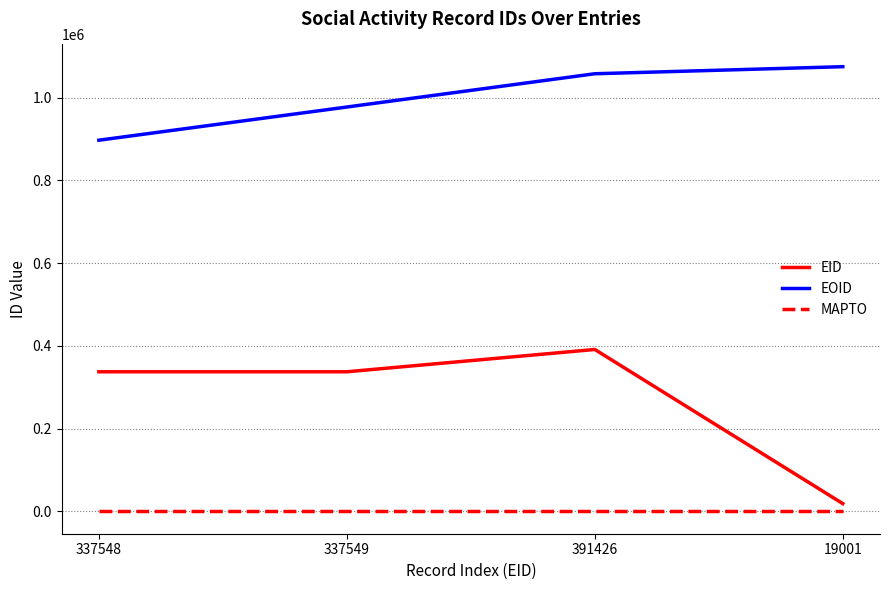

Which series has the largest total across all categories?

EOID